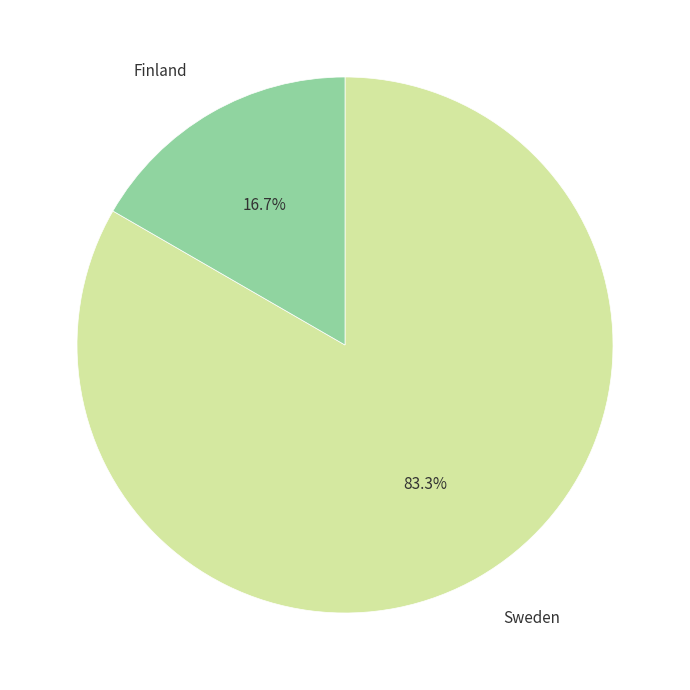

Does any single category account for the majority?

Yes